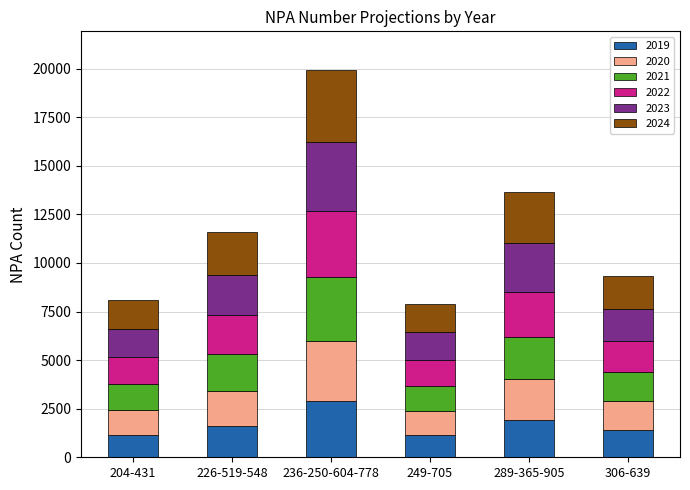

The value of 2019 at 236-250-604-778 is 2892. True or false?

True